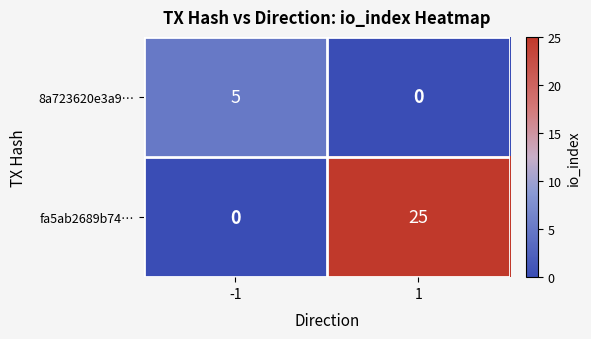

What is the difference between the maximum and minimum values in the fa5ab2689b74… series?

25